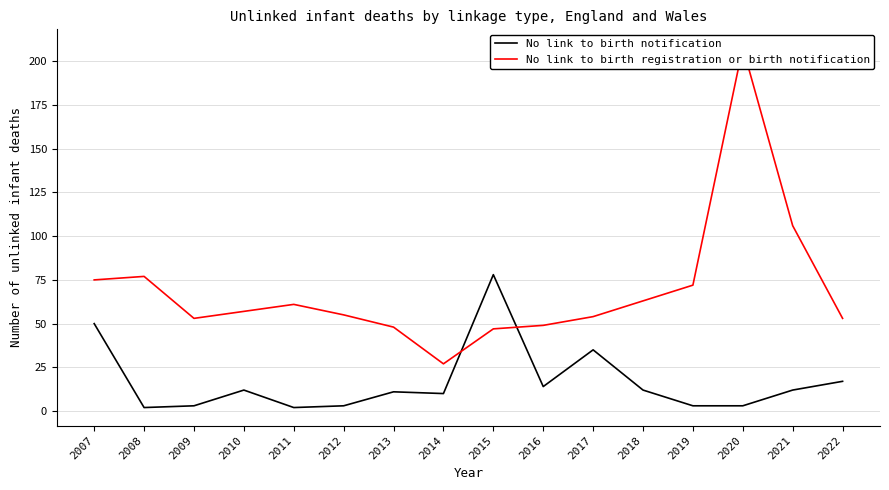

Reading left to right, list all the values displayed in this chart.

No link to birth notification: 2007=50	2008=2	2009=3	2010=12	2011=2	2012=3	2013=11	2014=10	2015=78	2016=14	2017=35	2018=12	2019=3	2020=3	2021=12	2022=17
No link to birth registration or birth notification: 2007=75	2008=77	2009=53	2010=57	2011=61	2012=55	2013=48	2014=27	2015=47	2016=49	2017=54	2018=63	2019=72	2020=208	2021=106	2022=53